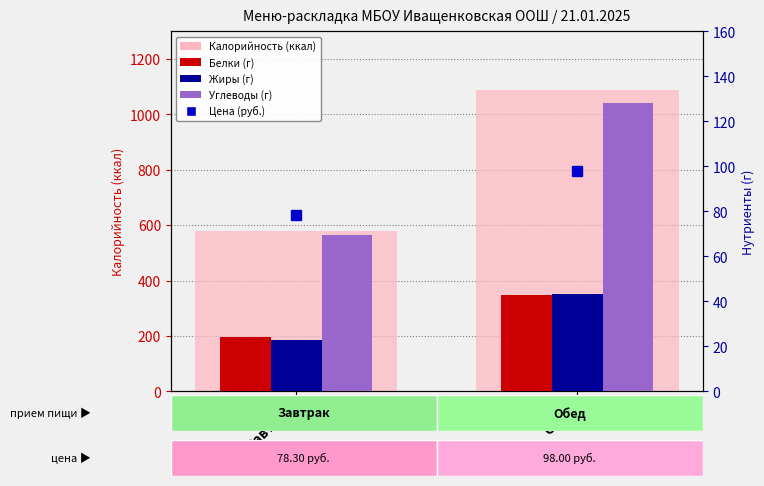

Is it true that Углеводы equals 52.7 at Обед?

False